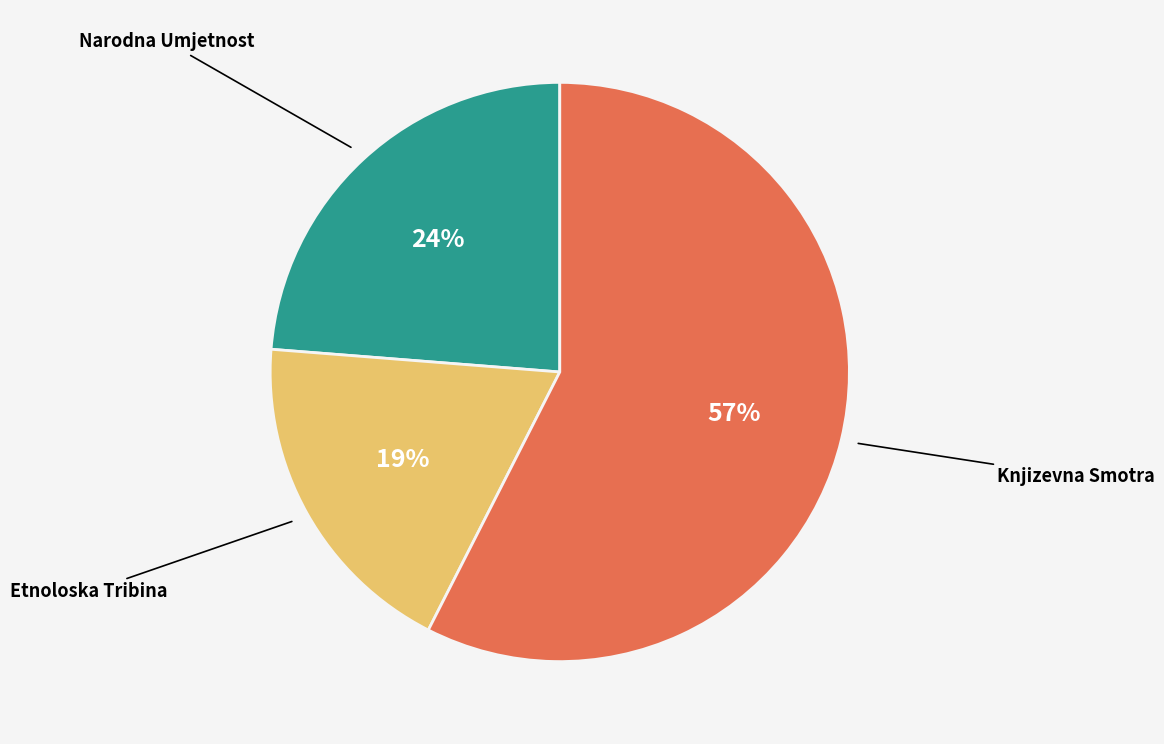

Count the number of slices in the pie.

3